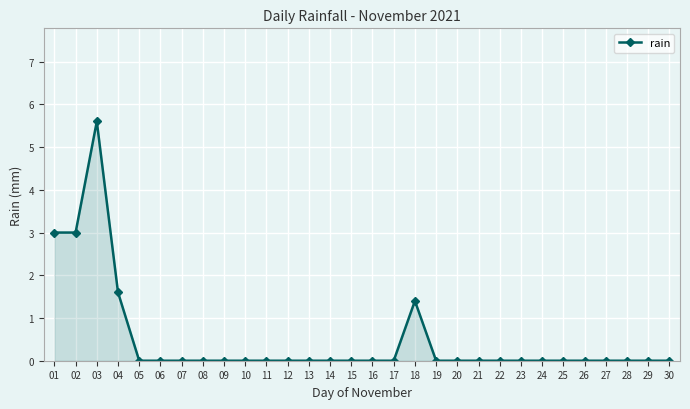

What is the difference between the maximum and minimum values?

5.6